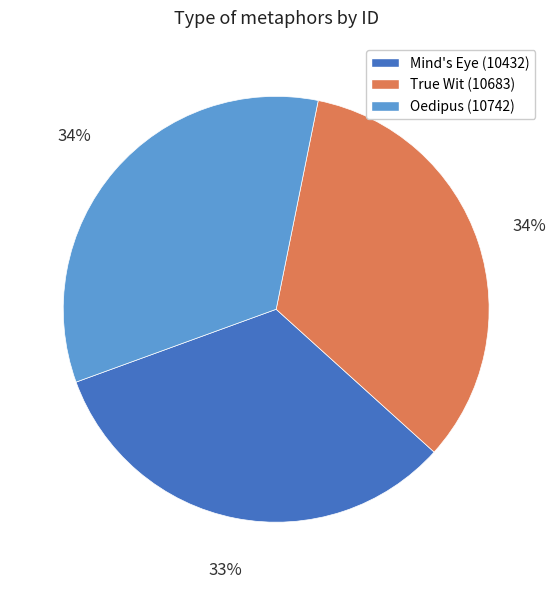

To the nearest percent, what is the difference between the True Wit (10683) and Mind's Eye (10432) slice percentages?

1%